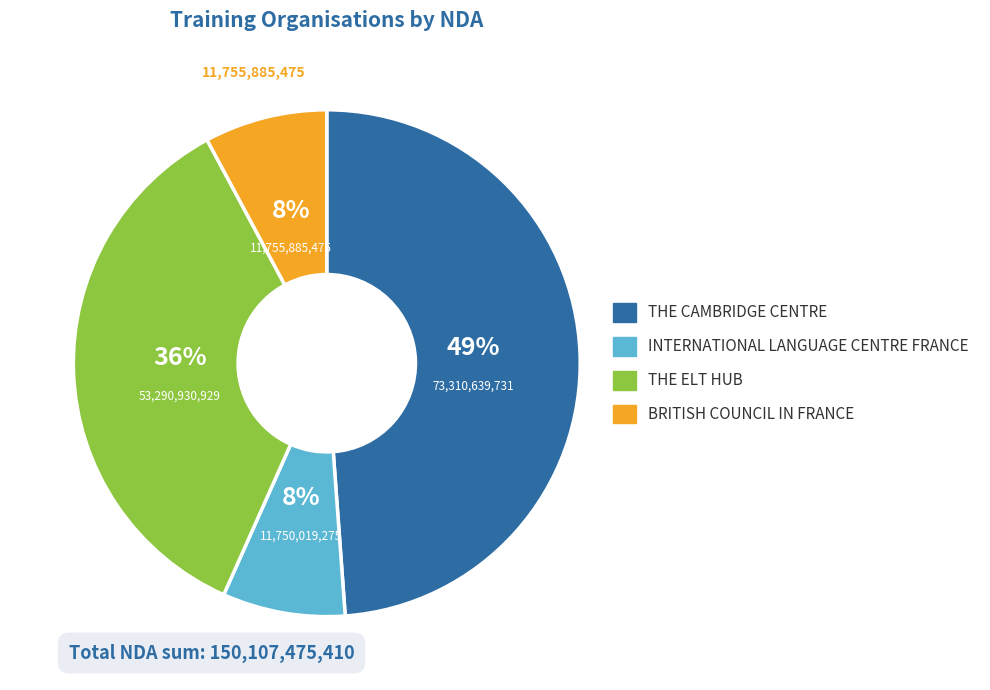

The BRITISH COUNCIL IN FRANCE slice represents 1% of the pie. True or false?

False